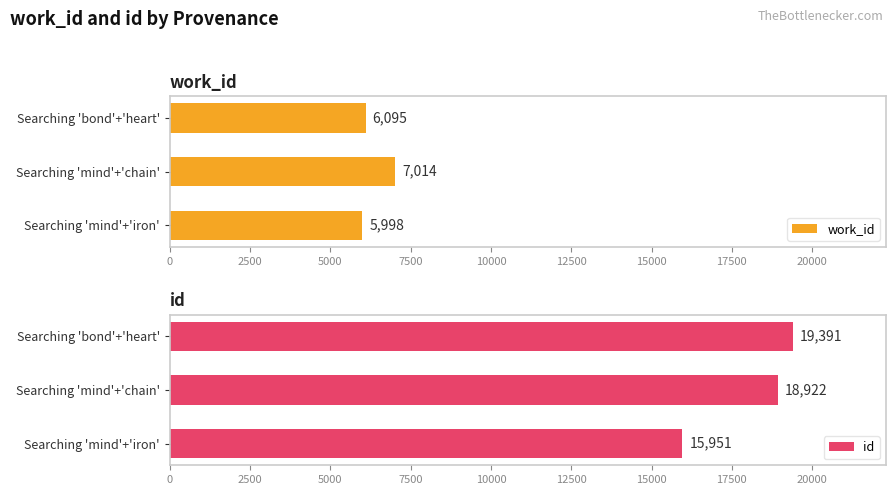

Rank the categories by id value from lowest to highest.

Searching 'mind'+'iron', Searching 'mind'+'chain', Searching 'bond'+'heart'